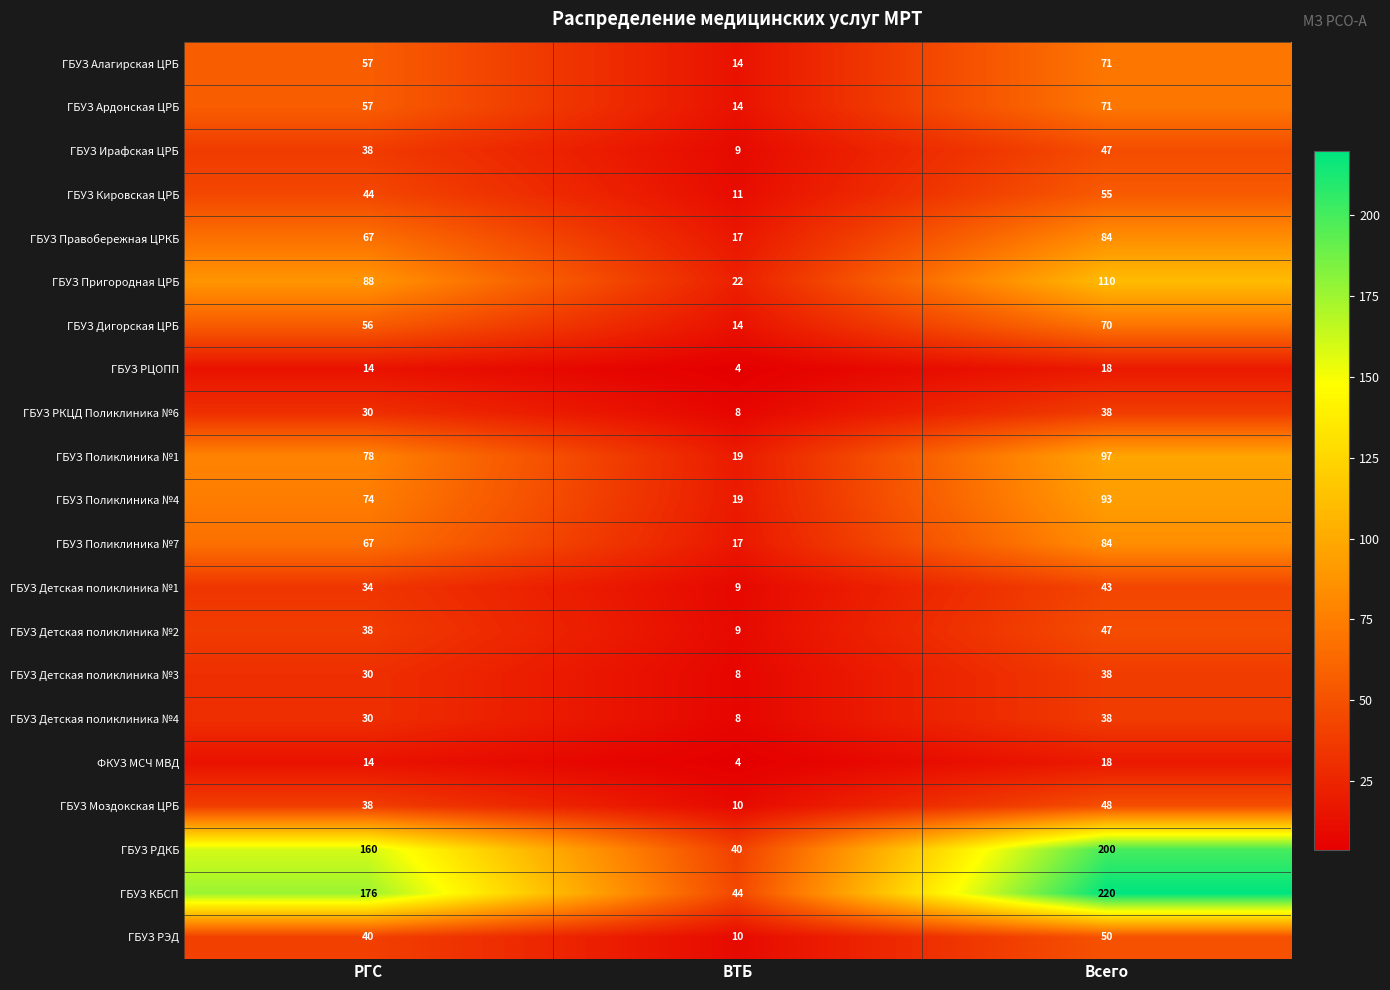

Where is ГБУЗ Пригородная ЦРБ nearest to the value 66?

РГС